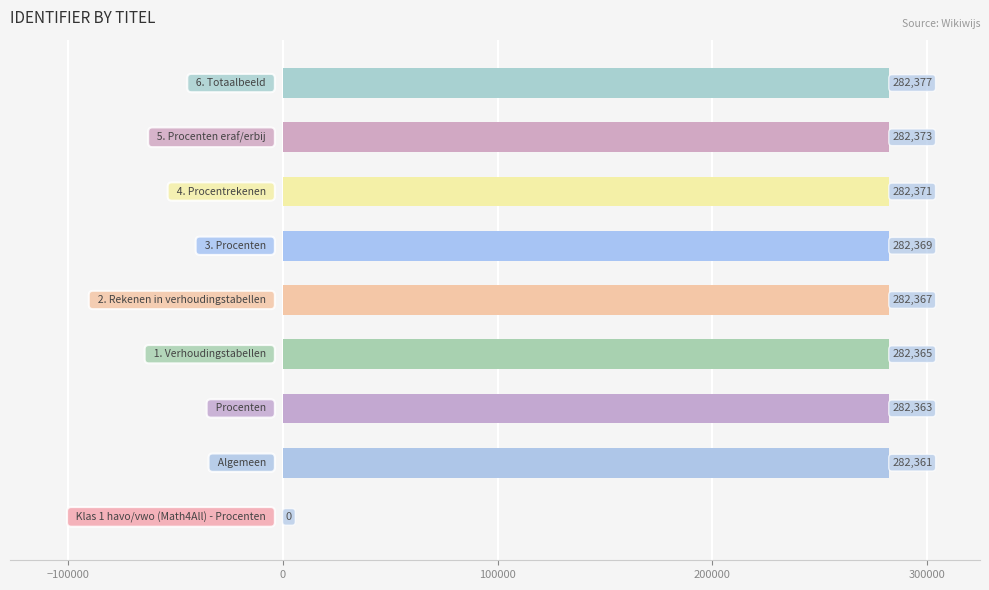

What is the greatest value displayed?

282377